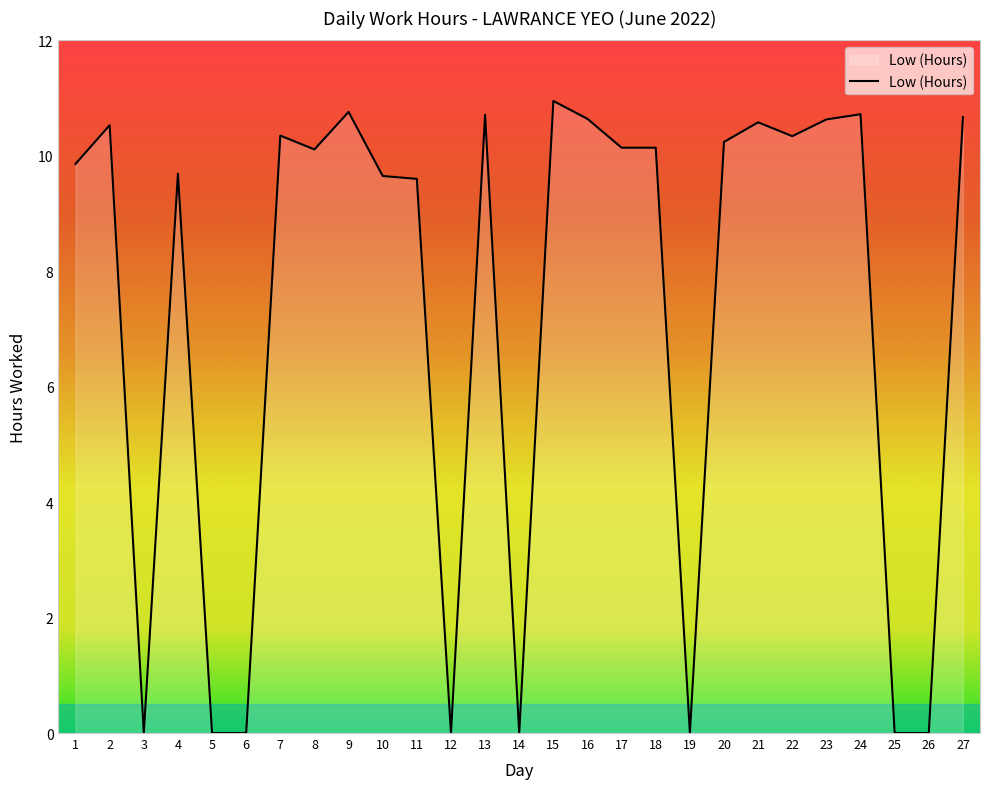

What is the change in value from 26 to 27?

+10.7